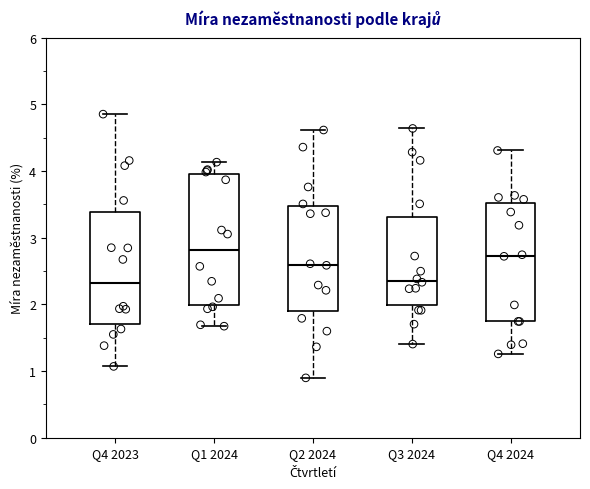

Reading left to right, transcribe this box plot: for each box, give where its median line is, the range the box spans, and where its two whiskers end, as read against the y-axis. The values are not printed on the chart, so give them approximately, as read against the axis.

Q4 2023: median 2.3, box 1.7 to 3.4, whiskers 1.1 to 4.9
Q1 2024: median 2.8, box 2.0 to 4.0, whiskers 1.7 to 4.1
Q2 2024: median 2.6, box 1.9 to 3.5, whiskers 0.9 to 4.6
Q3 2024: median 2.4, box 2.0 to 3.3, whiskers 1.4 to 4.6
Q4 2024: median 2.7, box 1.7 to 3.5, whiskers 1.3 to 4.3